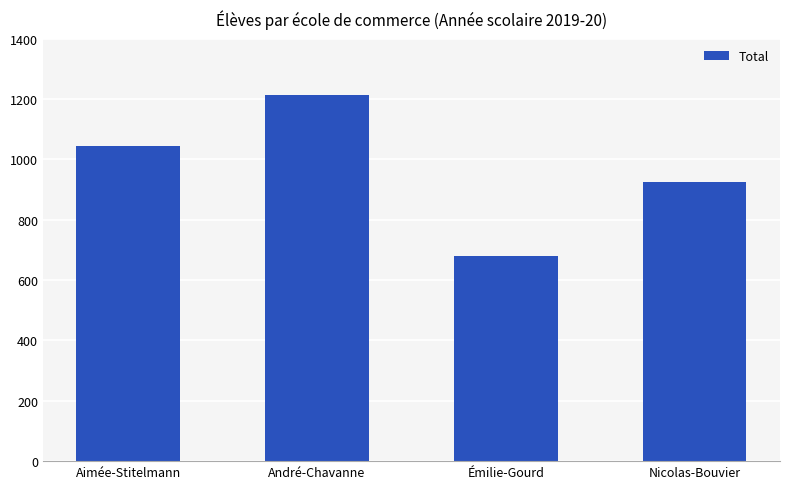

What is the maximum value shown in the chart?

1212